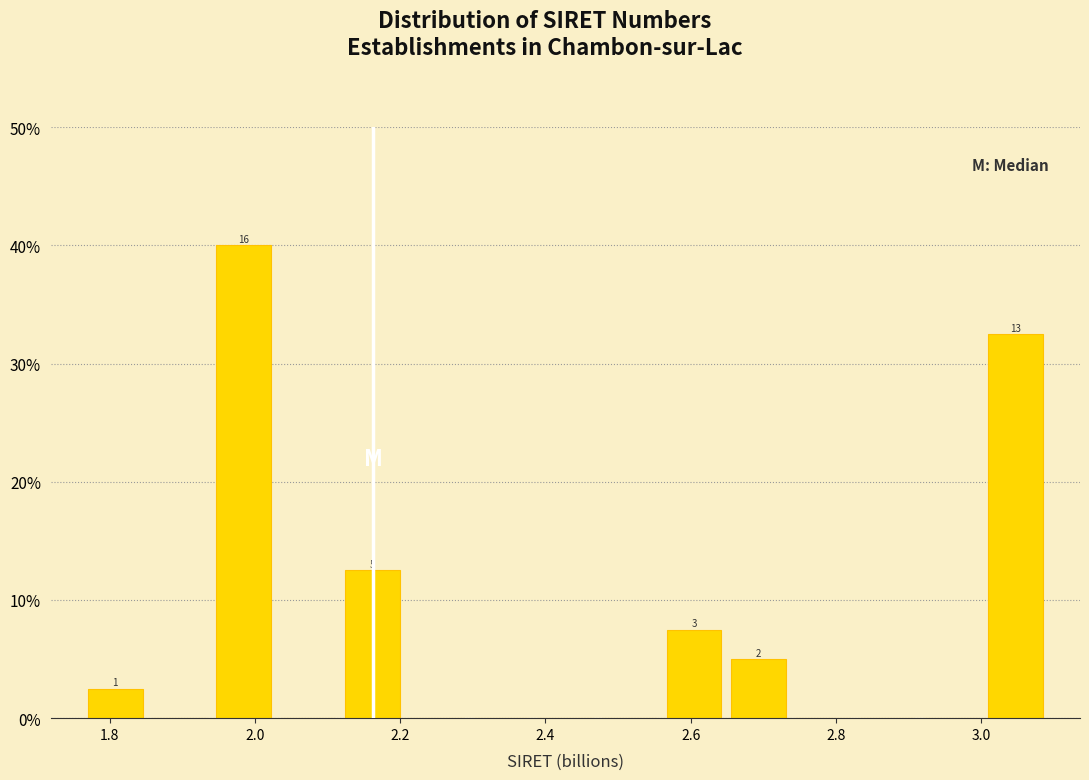

Which range on the x-axis has the tallest bar?

1.94 to 2.02